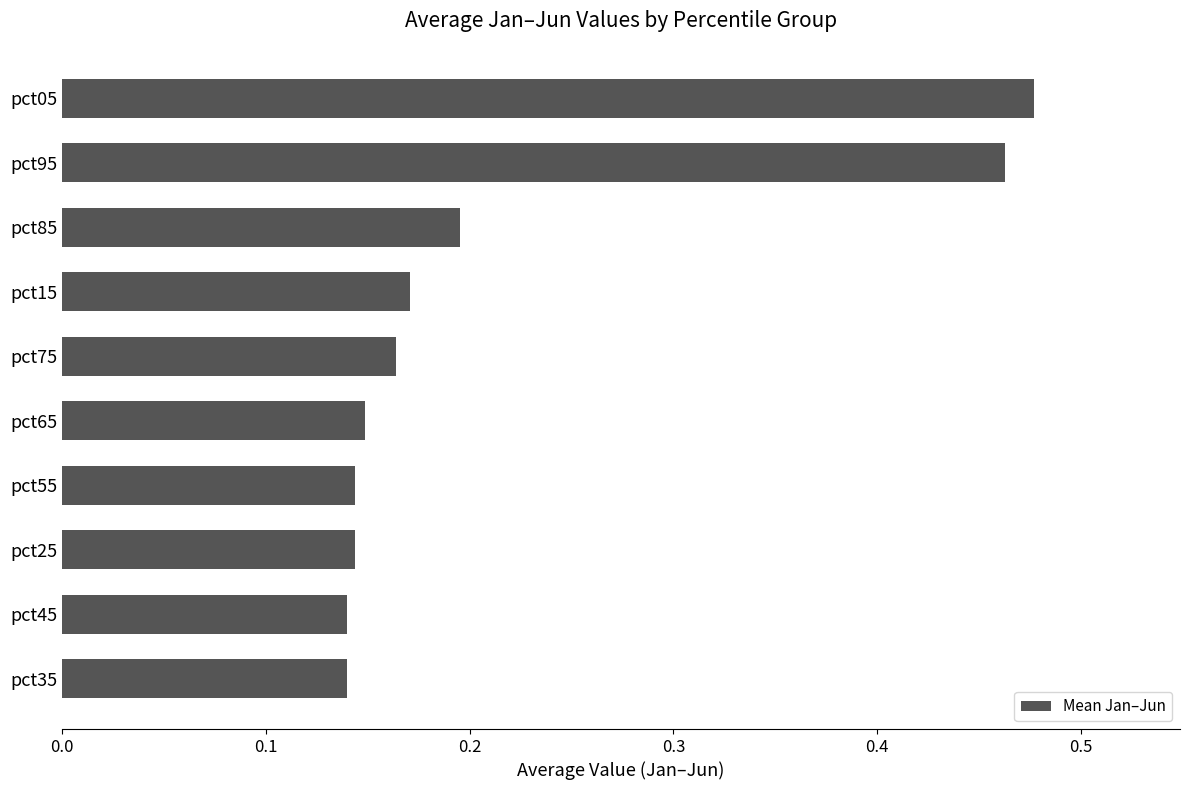

What is the label of the 1st bar from the top?

pct05